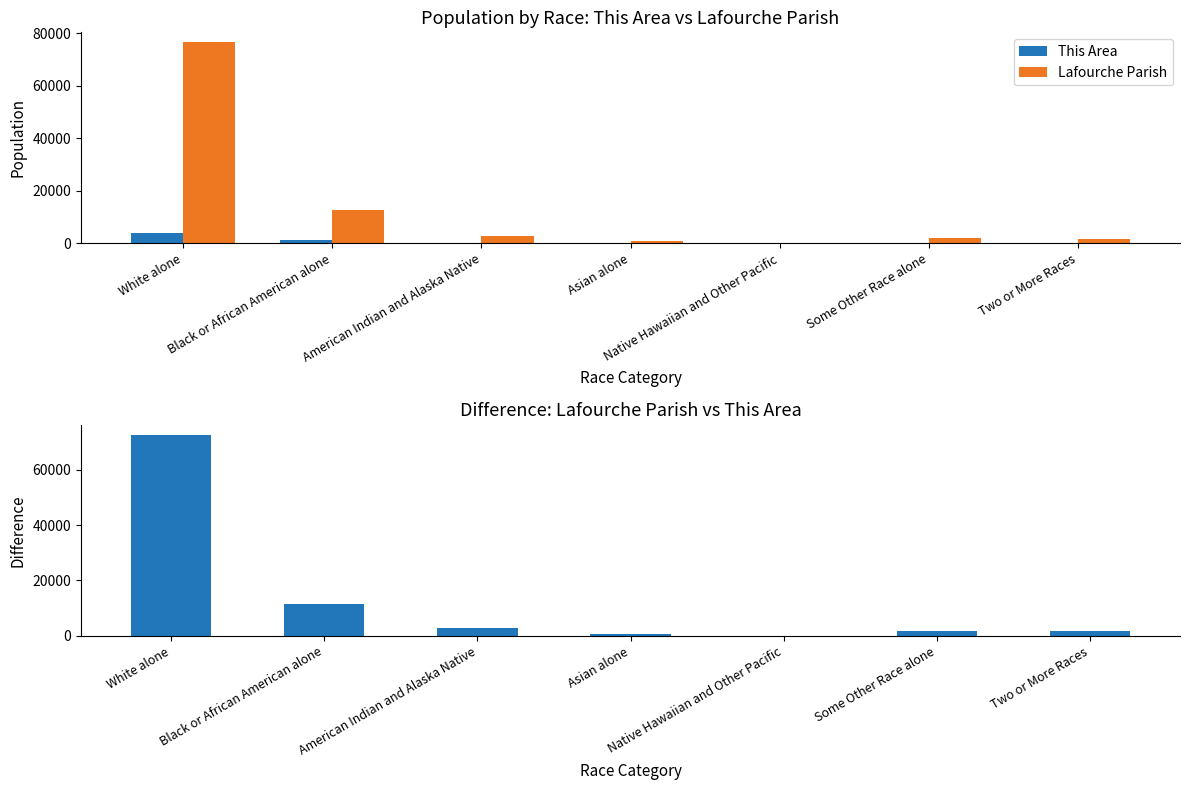

At which label does This Area first exceed 53?

White alone